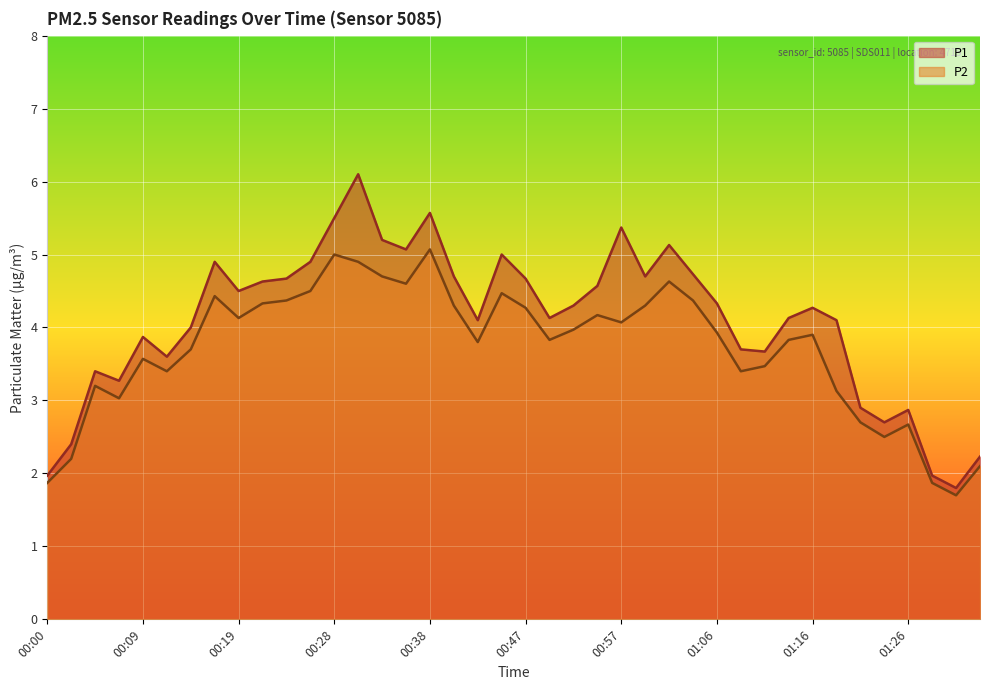

What is the difference between the maximum and minimum values in the P1 series?

4.3